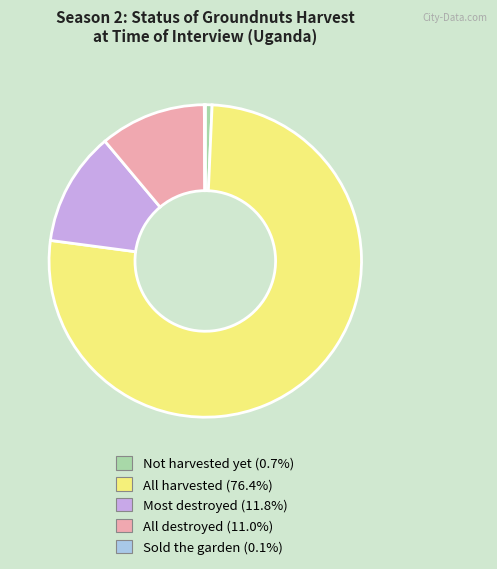

Is there any slice that represents more than half of the pie?

Yes